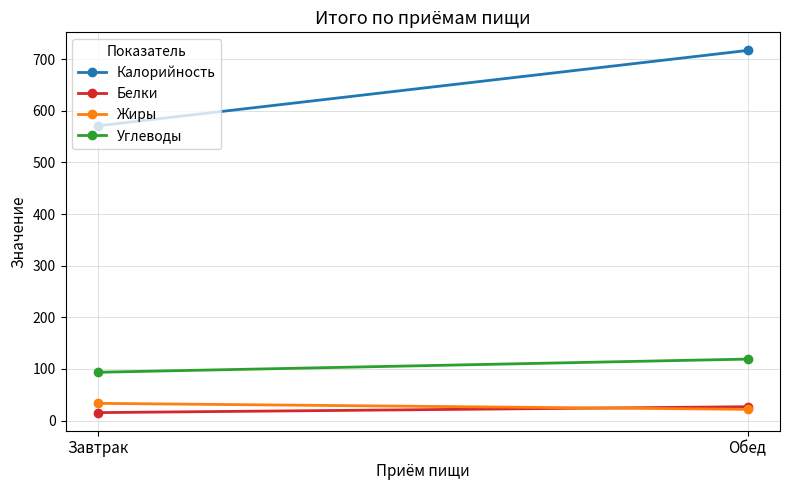

Which series has the largest range (max minus min)?

Калорийность